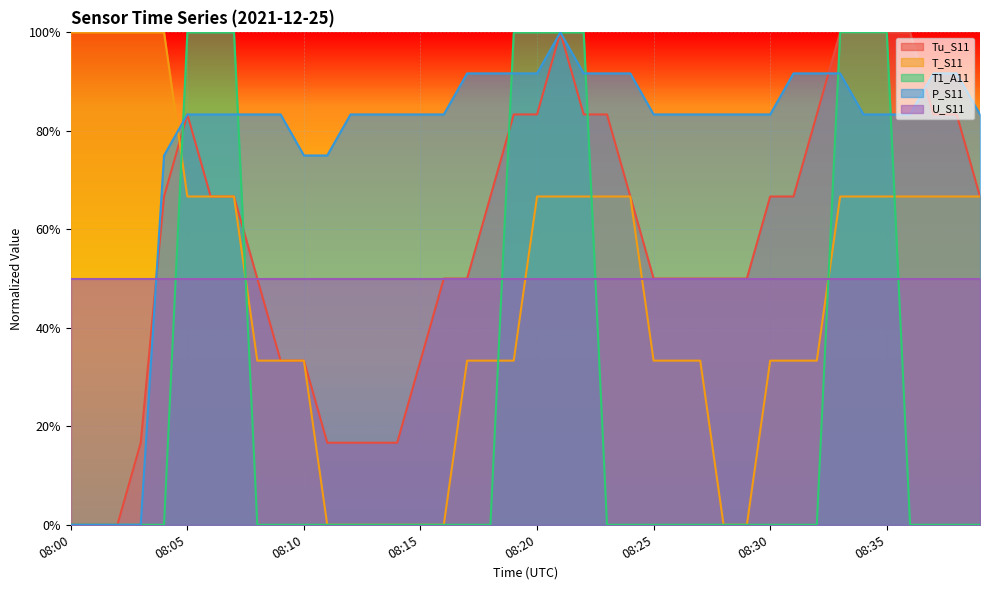

How many values in the Tu_S11 series exceed 66?

21